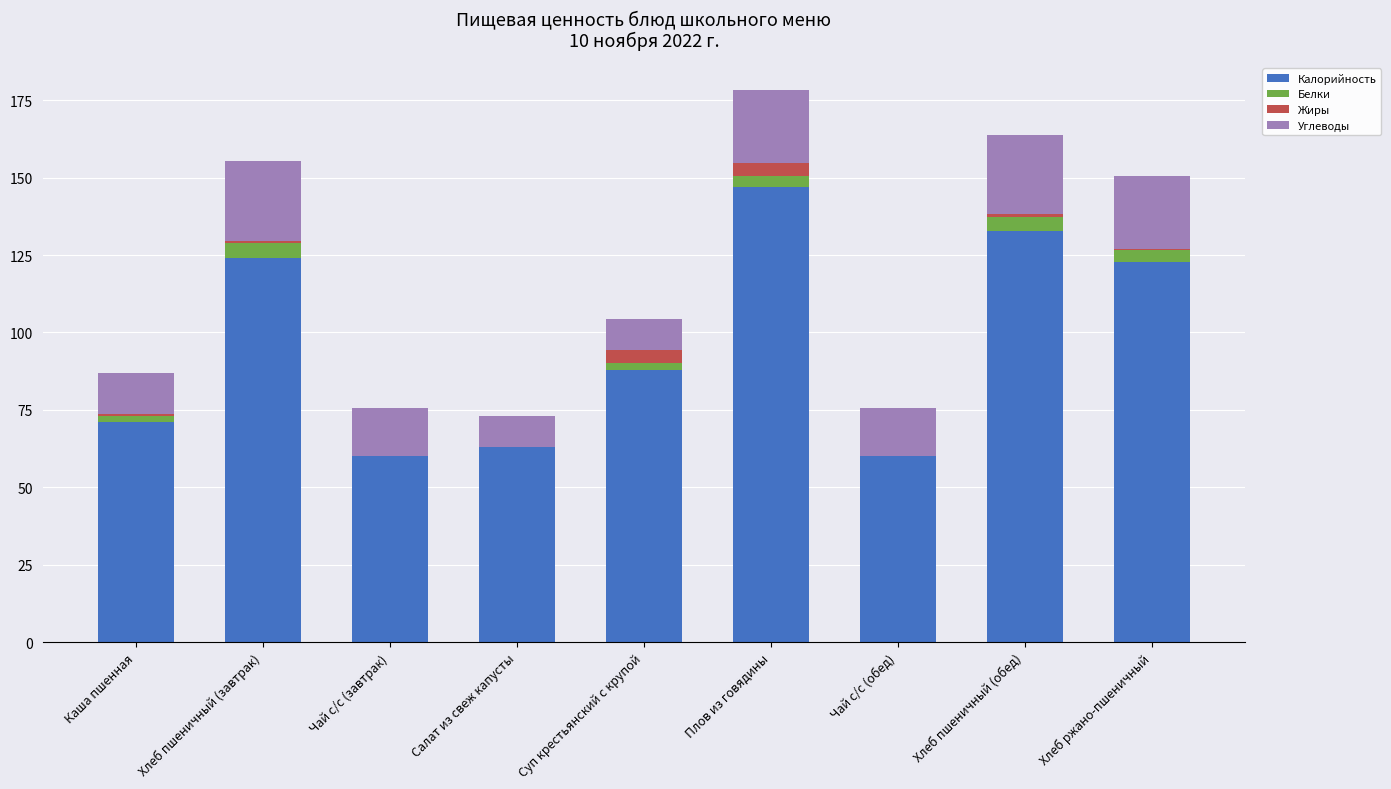

The value of Калорийность at Хлеб пшеничный (завтрак) is 56.6. True or false?

False